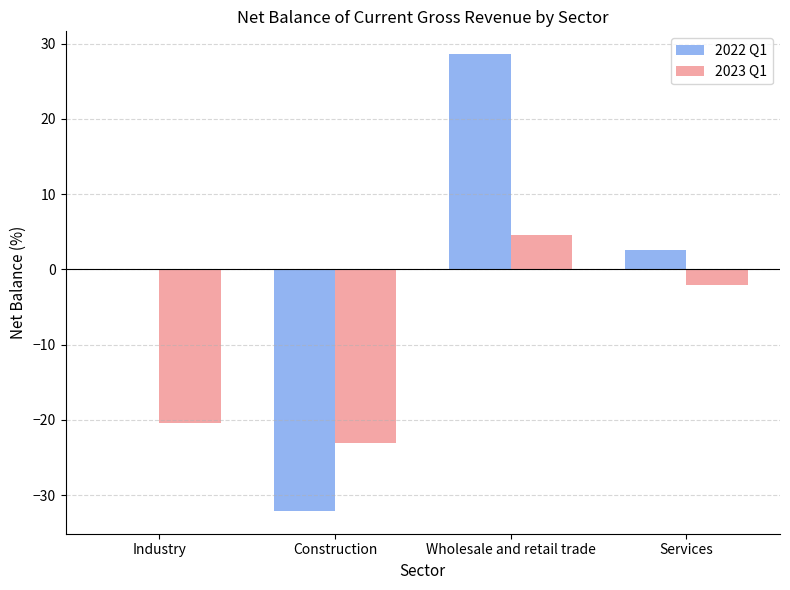

What is the approximate value of 2023 Q1 at Services?

-2.1